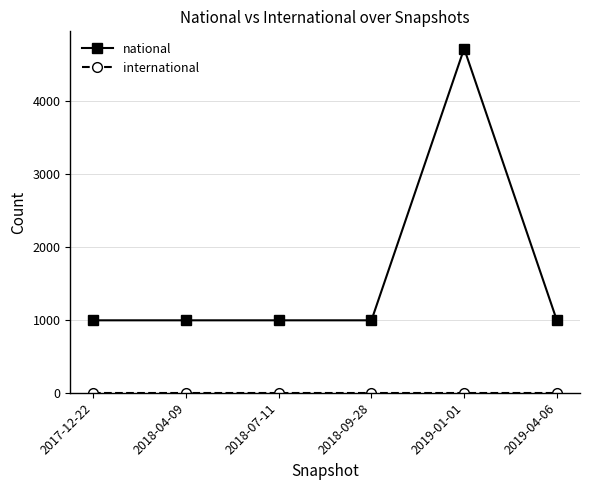

Does the chart display data point markers on the line(s)?

Yes